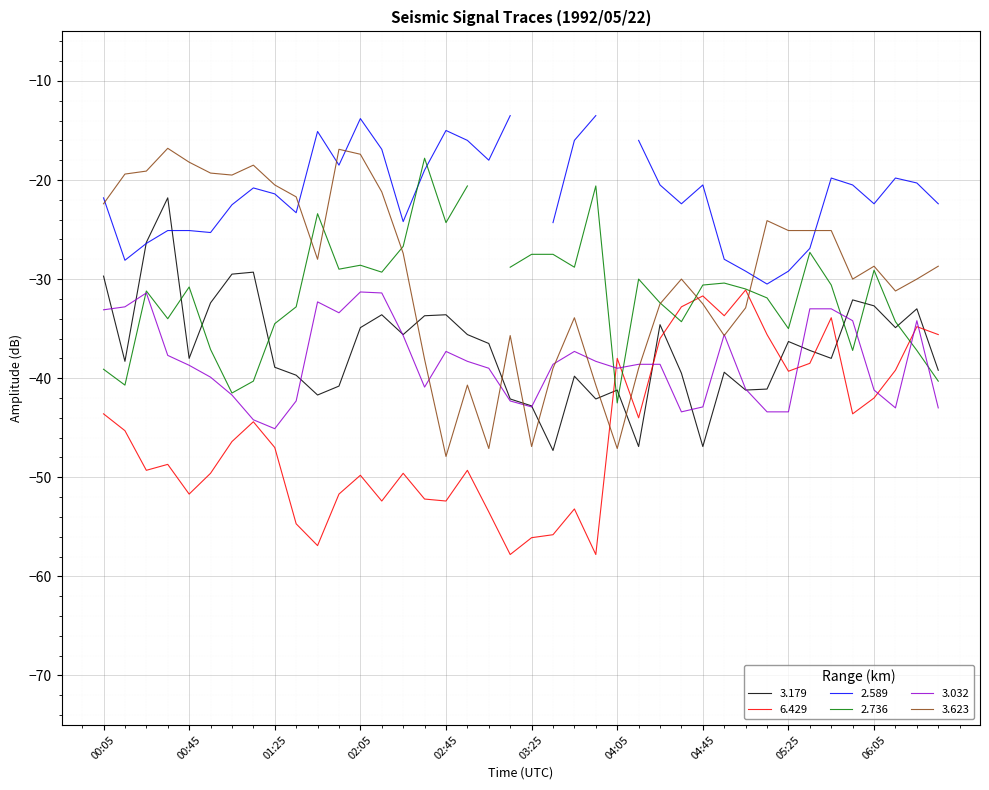

What is the value of the 3.032 point at the 29th from the left?

-42.9